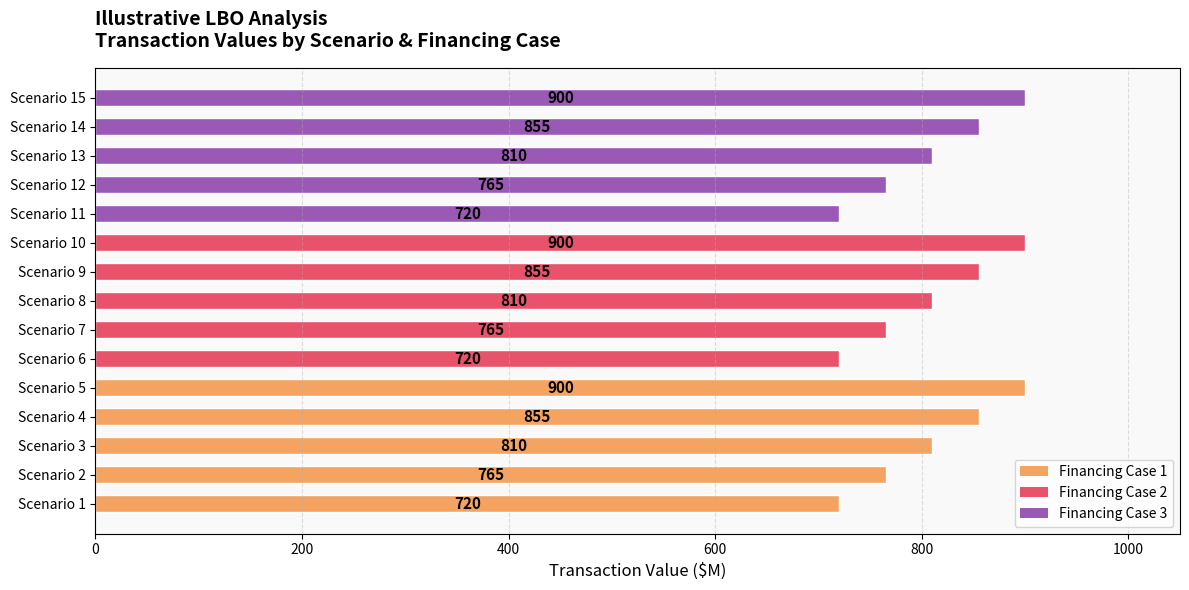

Is it true that the value at Scenario 10 is 900?

True